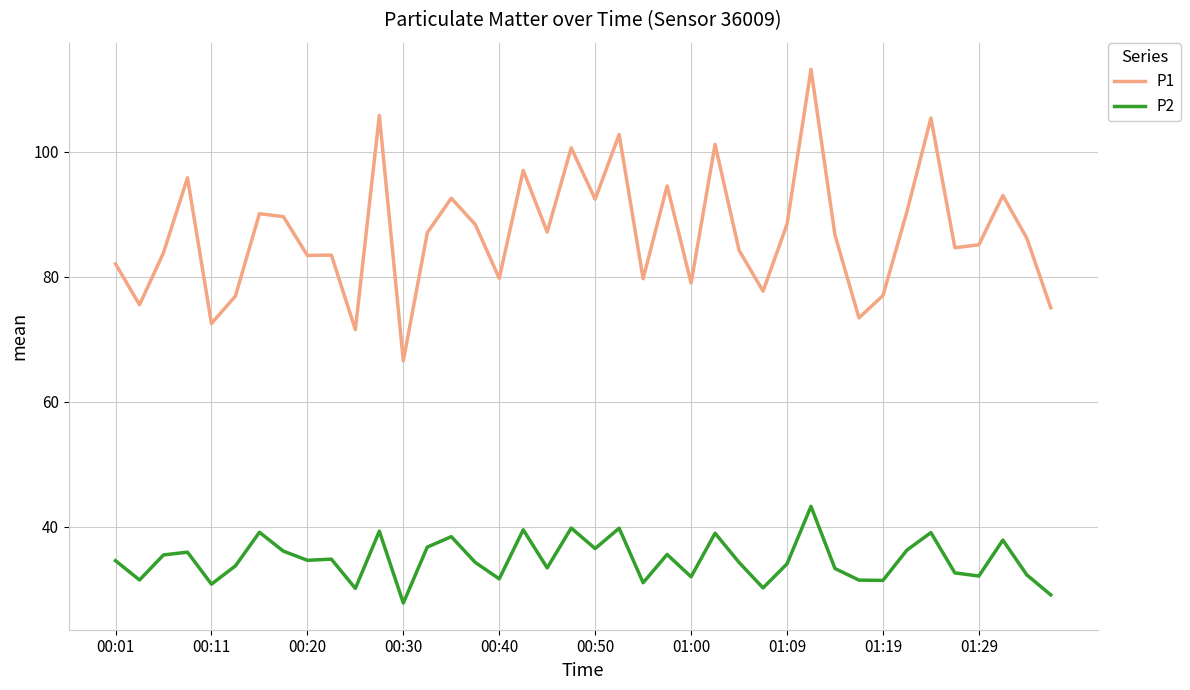

What is the difference between the maximum and minimum values in the P2 series?

15.5